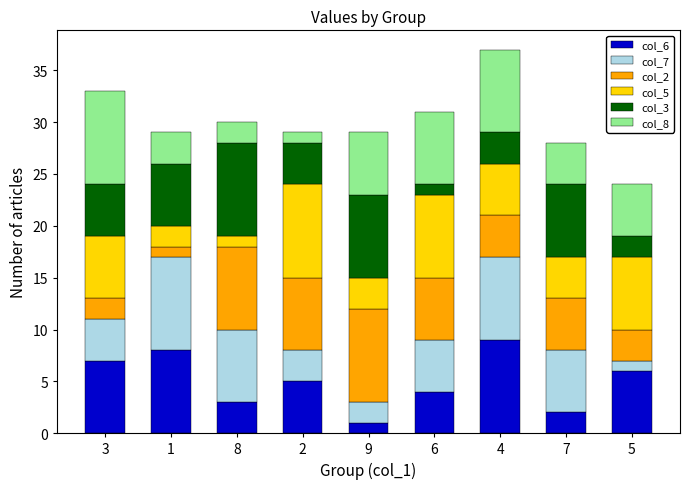

The value of col_6 at 2 is 7. True or false?

False